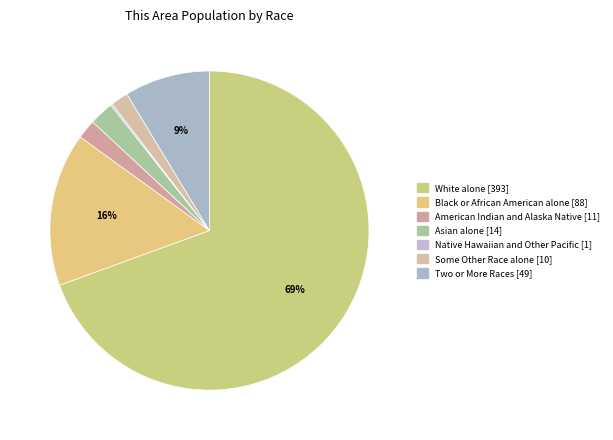

To the nearest percent, what percentage of the pie is Two or More Races?

9%